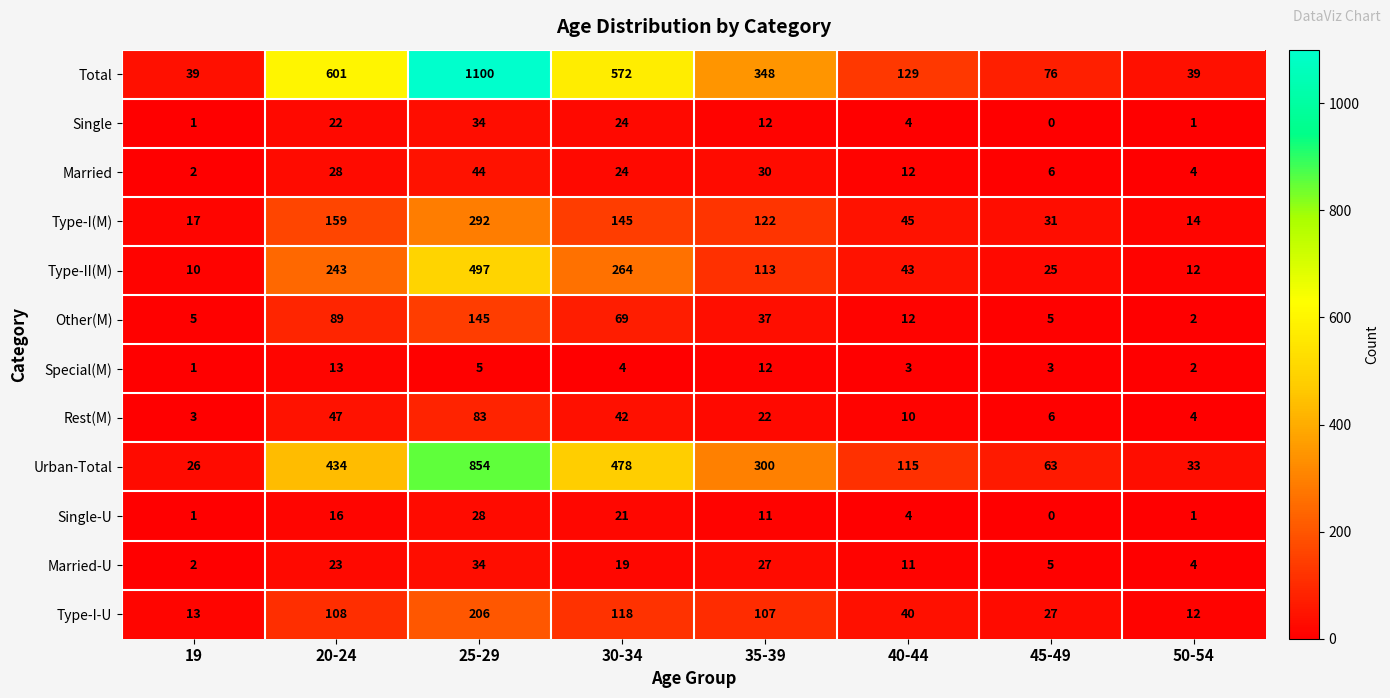

What is the approximate value of Special(M) at 25-29, to the nearest 5?

5